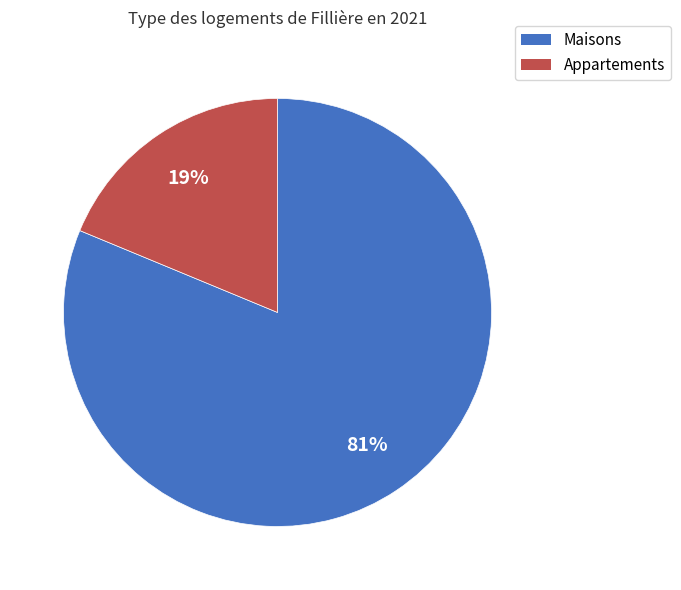

To the nearest percent, what is the difference between the largest and smallest slice percentages?

62%